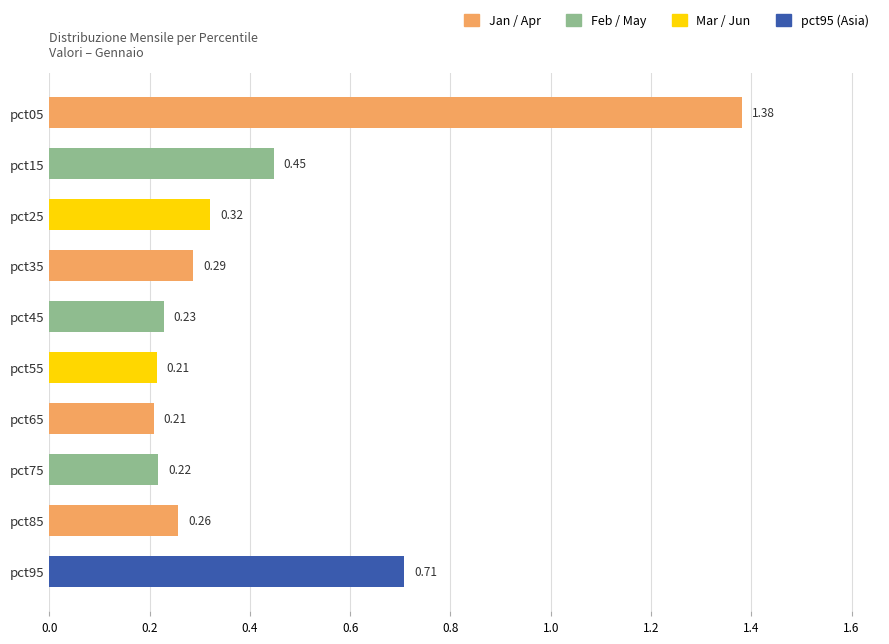

What is the difference between the second highest and minimum values?

0.5